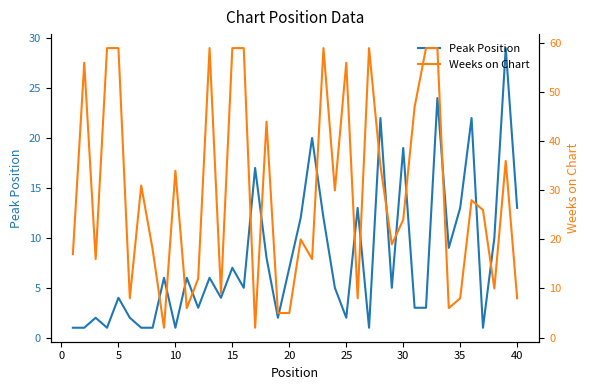

What is the sum of all Weeks on Chart values?

1173